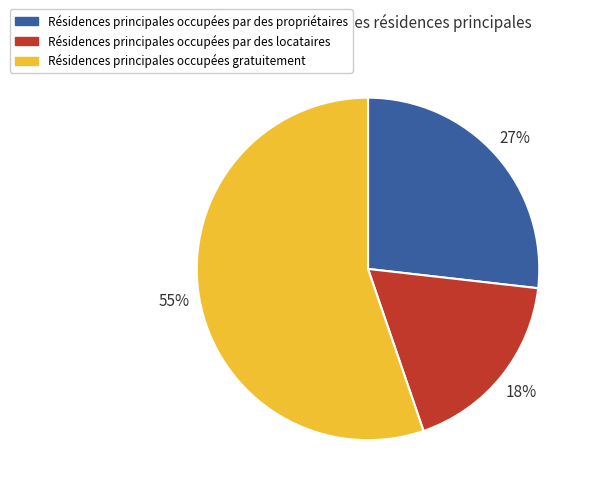

Is there any slice that represents more than half of the pie?

Yes